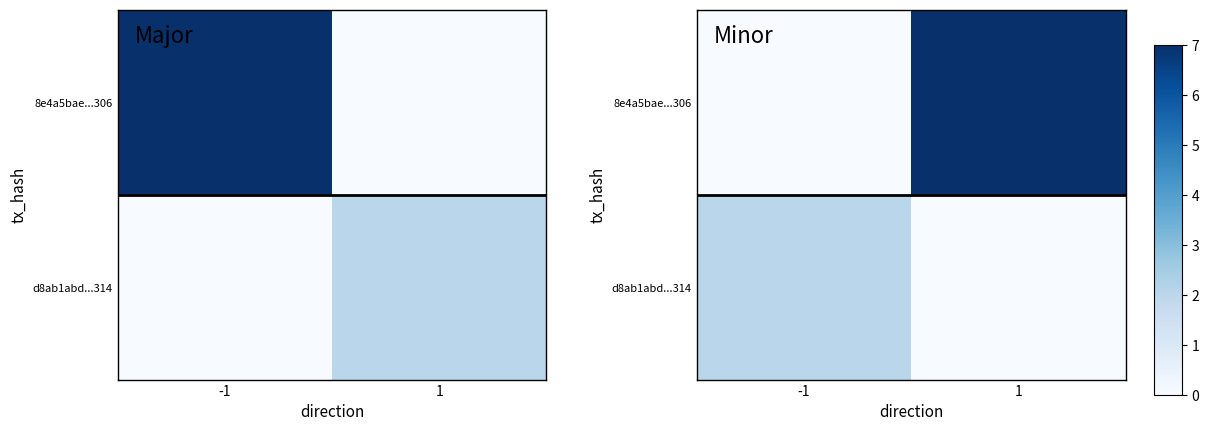

Between -1 and 1, which series saw the biggest shift?

8e4a5bae...306